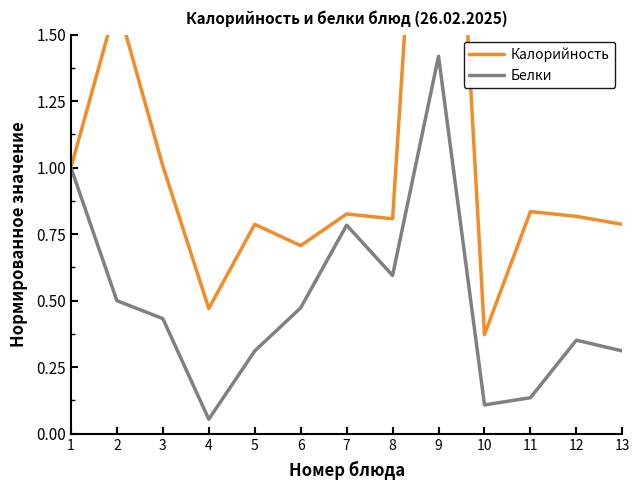

Is this an area chart (filled region under the line)?

No